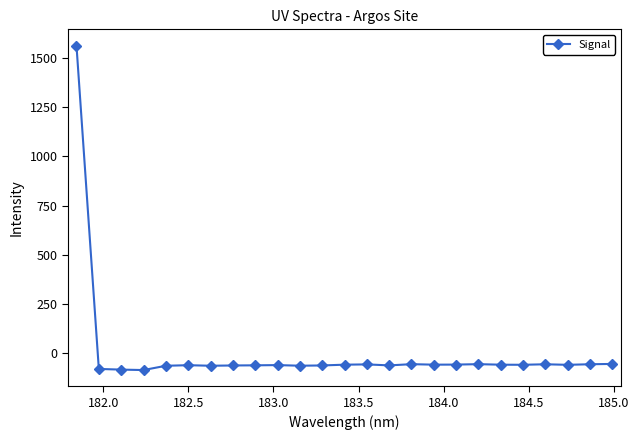

Does the chart display data point markers on the line(s)?

Yes